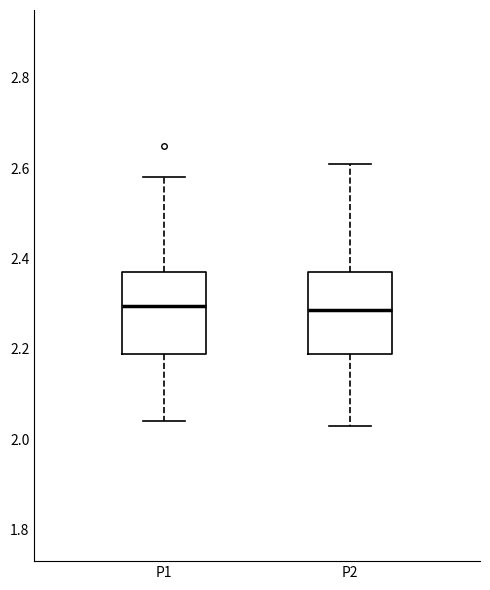

Reading left to right, read every box against the y-axis: the position of its median line, the range the box covers, and the ends of its whiskers. The values are not printed on the chart, so give them approximately, as read against the axis.

P1: median 2.30, box 2.18 to 2.38, whiskers 2.04 to 2.58
P2: median 2.28, box 2.18 to 2.38, whiskers 2.04 to 2.62